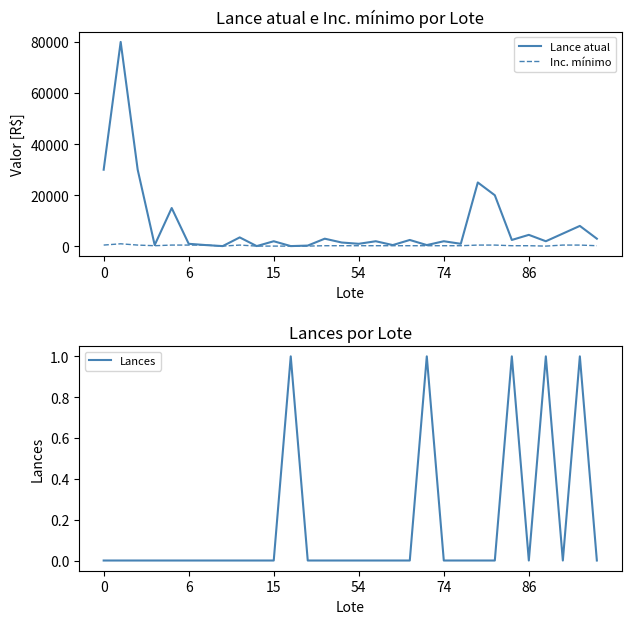

Between 13 and 25, which series saw the biggest shift?

Lance atual